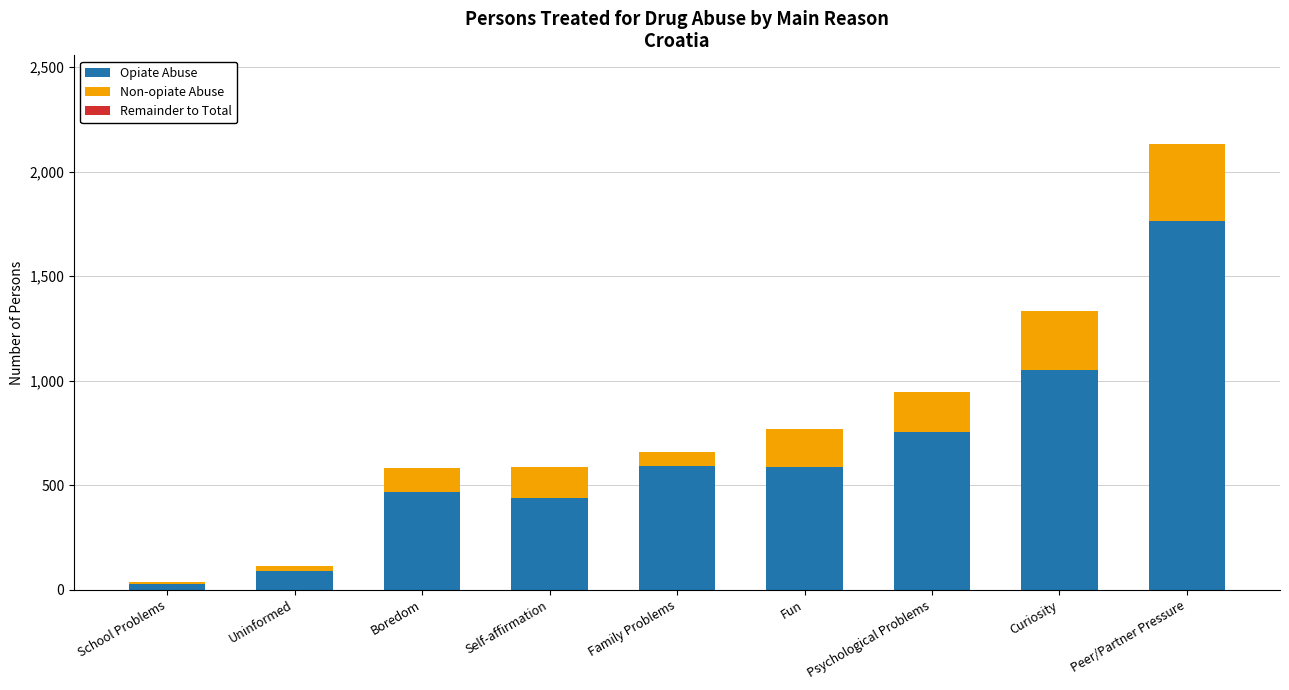

Which series has the largest total across all categories?

Opiate Abuse